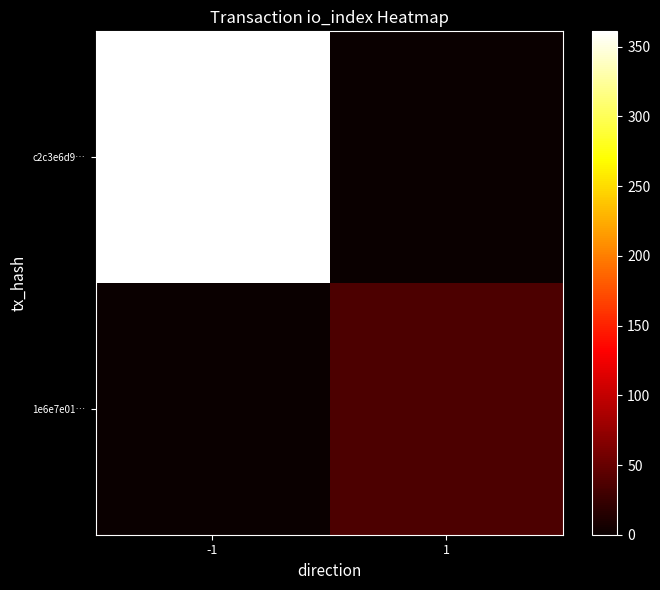

At -1, list the series in order from largest to smallest.

c2c3e6d9…, 1e6e7e01…